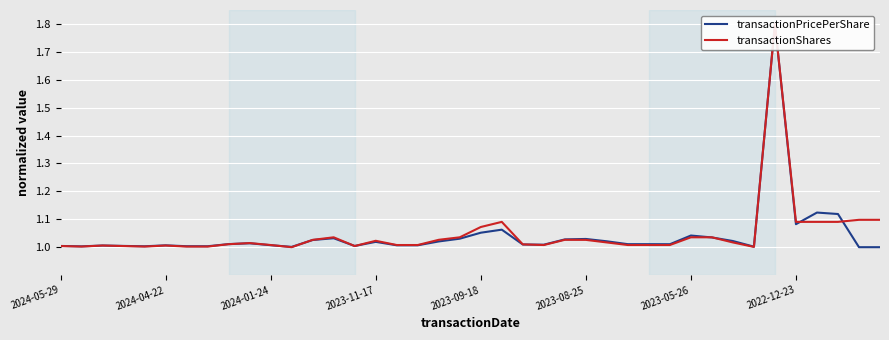

Rank the series by their average value, from highest to lowest.

transactionShares, transactionPricePerShare